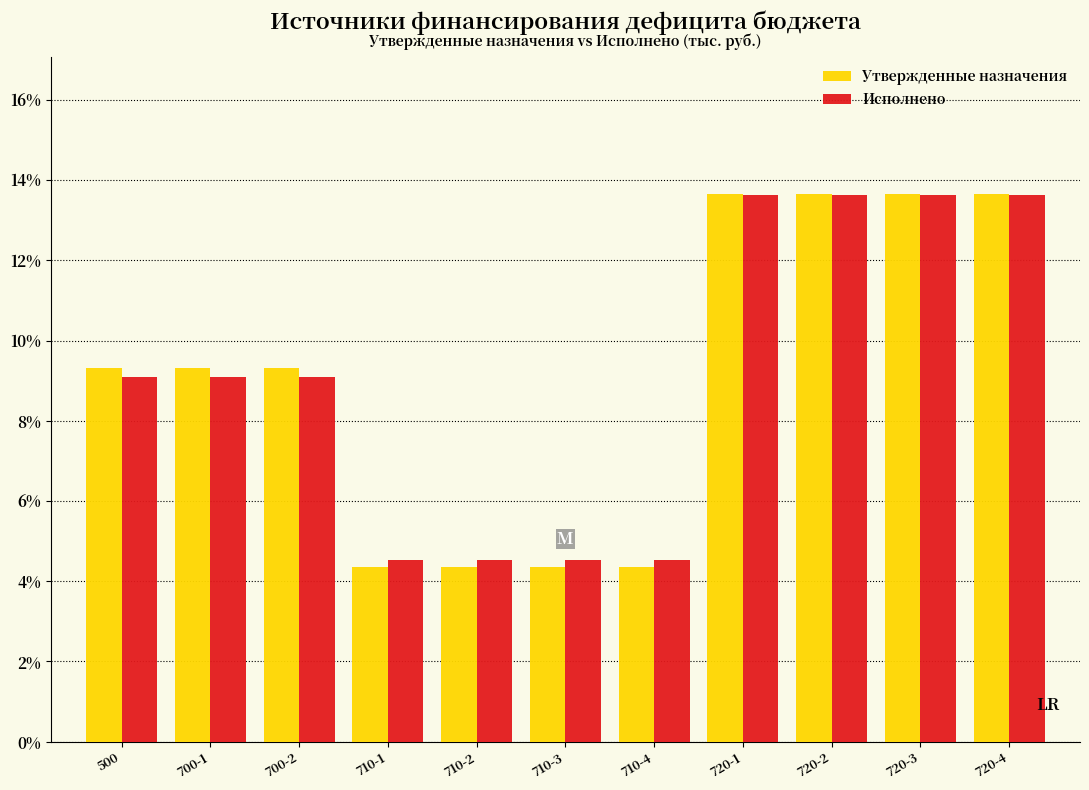

Reading left to right, list all the values displayed in this chart.

Утвержденные назначения: 9.3	9.3	9.3	4.4	4.4	4.4	4.4	13.7	13.7	13.7	13.7
Исполнено: 9.1	9.1	9.1	4.5	4.5	4.5	4.5	13.6	13.6	13.6	13.6